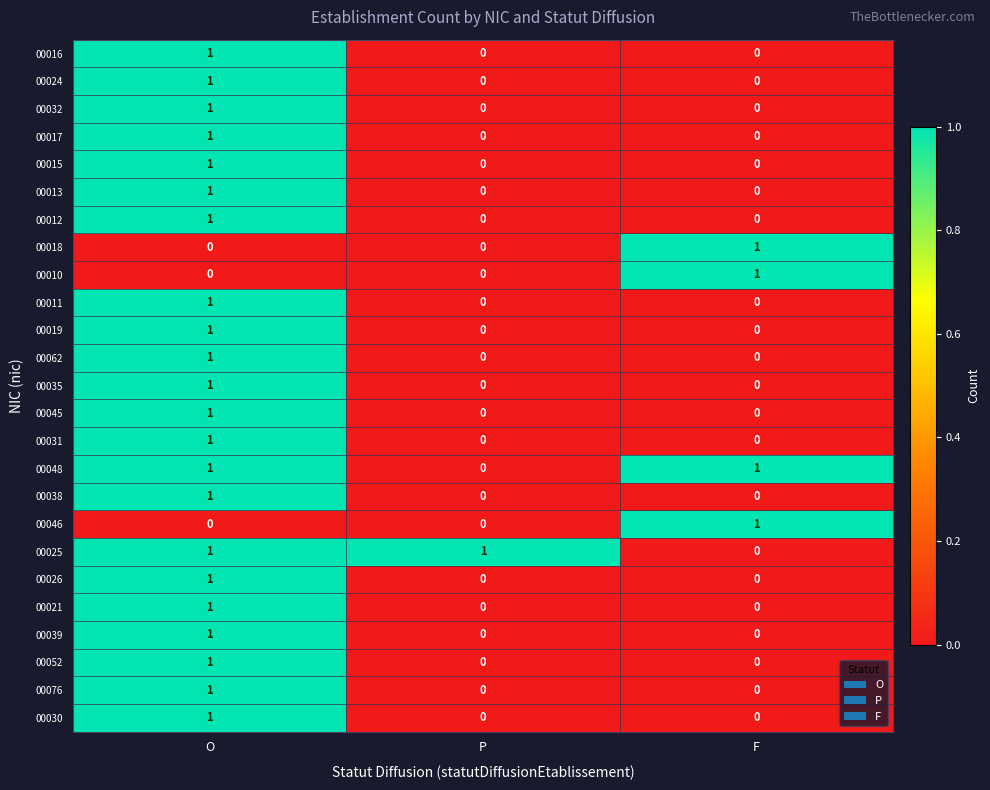

The 00048 series shows 0 at O. True or false?

False